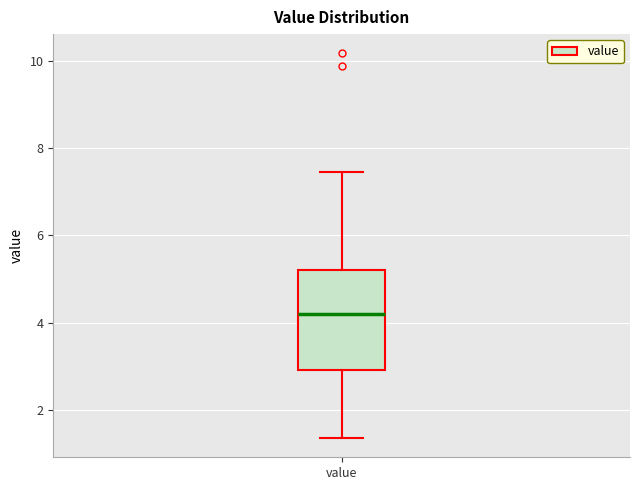

Transcribe this box plot: give where the median line is, the range the box spans, and where the two whiskers end, as read against the y-axis. The values are not printed on the chart, so give them approximately, as read against the axis.

median 4.2, box 3.0 to 5.2, whiskers 1.4 to 7.4